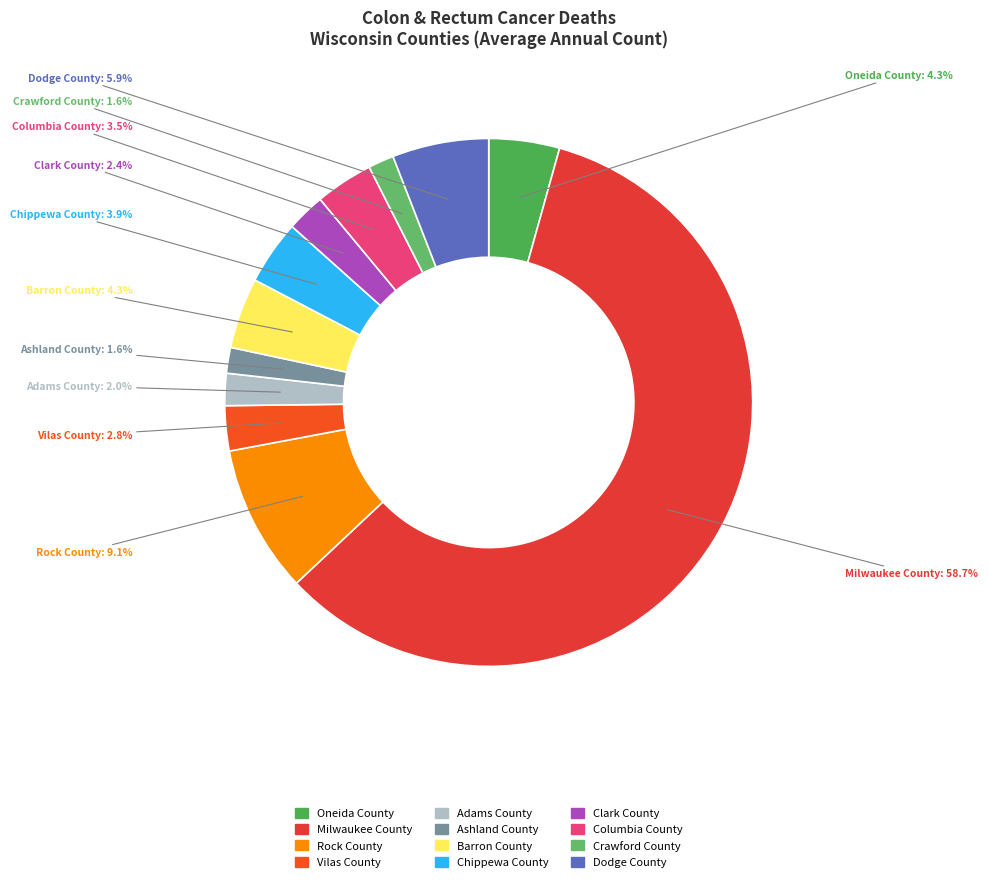

Which category has the biggest portion of the pie?

Milwaukee County